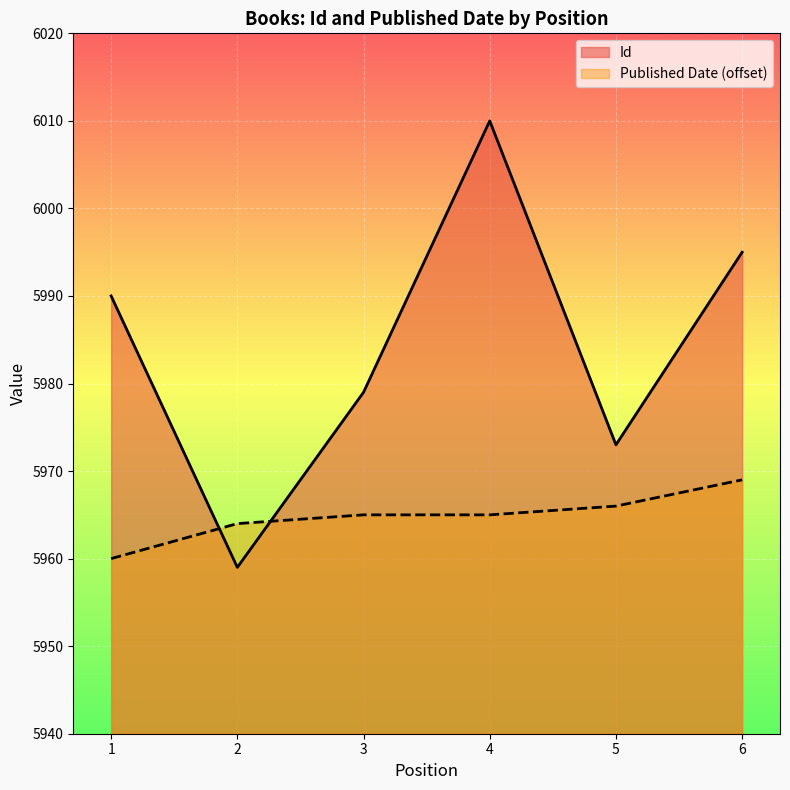

What is the difference between the maximum and second lowest values in the Published Date series?

5